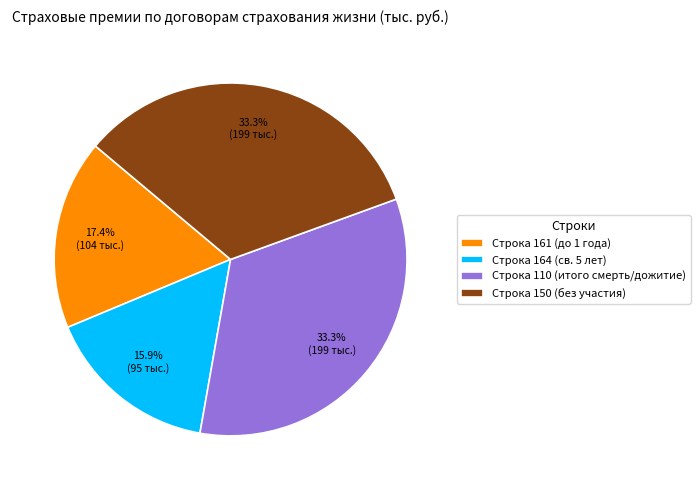

What percentage is NOT represented by Строка 110 (итого смерть/дожитие)?

66.7%